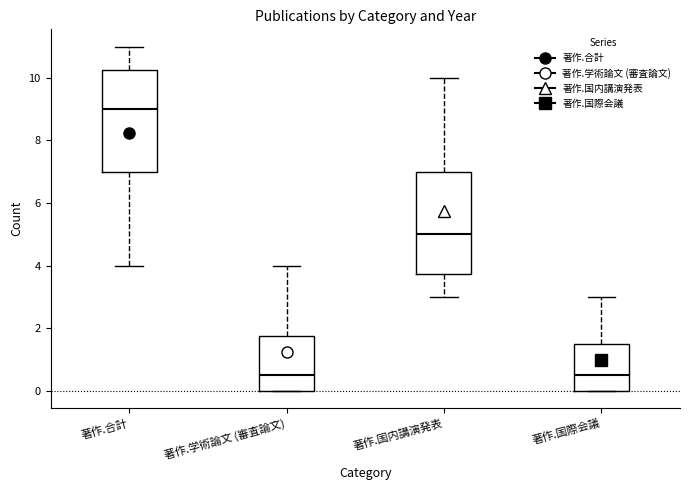

Reading left to right, transcribe this box plot: for each box, give where its median line is, the range the box spans, and where its two whiskers end, as read against the y-axis. The values are not printed on the chart, so give them approximately, as read against the axis.

著作.合計: median 9.0, box 7.0 to 10.2, whiskers 4.0 to 11.0
著作.学術論文 (審査論文): median 0.6, box 0.0 to 1.8, whiskers 0.0 to 4.0
著作.国内講演発表: median 5.0, box 3.8 to 7.0, whiskers 3.0 to 10.0
著作.国際会議: median 0.6, box 0.0 to 1.6, whiskers 0.0 to 3.0